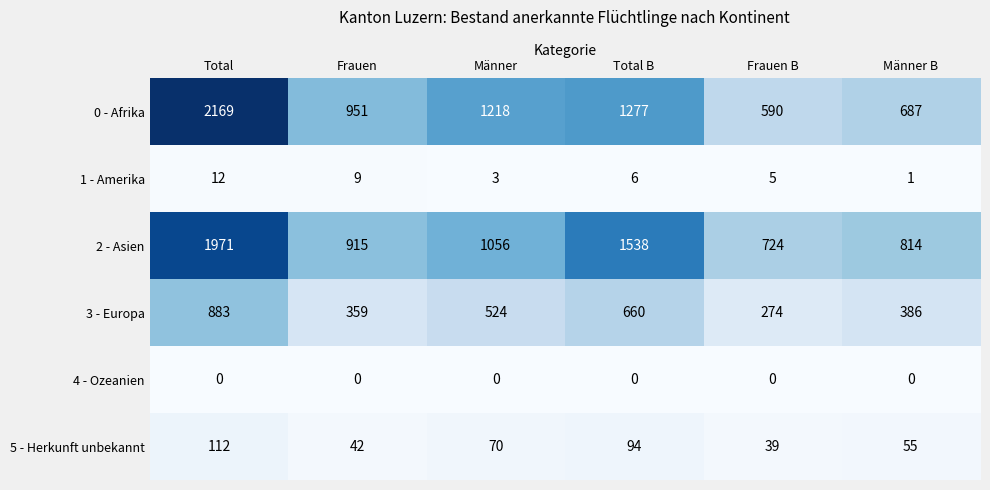

True or false: 0 - Afrika has a value of 1091 at Männer B.

False